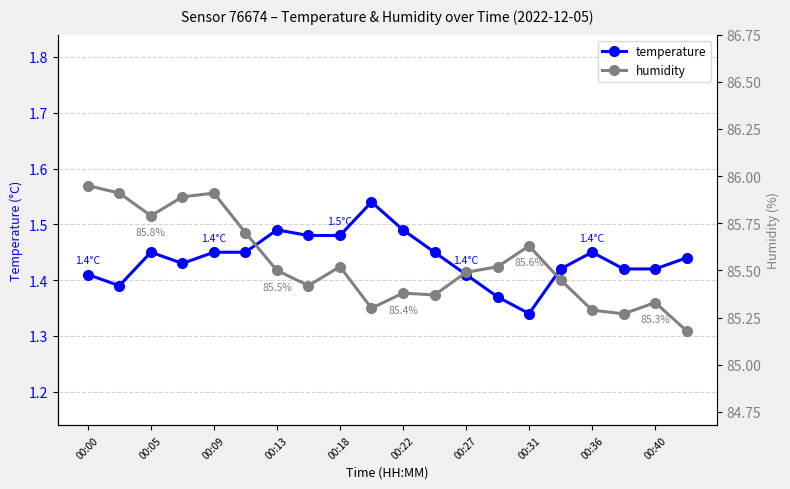

True or false: humidity and temperature cross at least once.

False